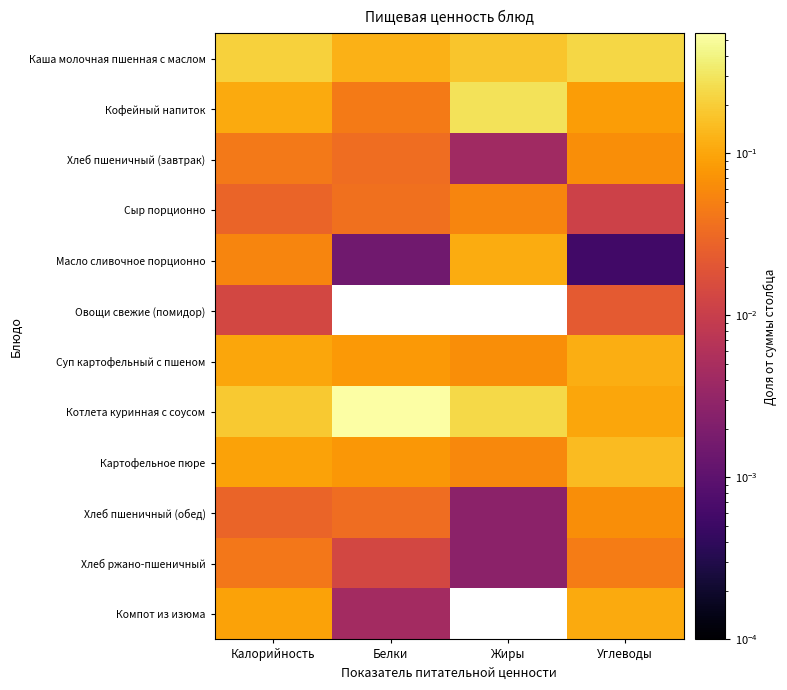

Count the number of categories in the chart.

4